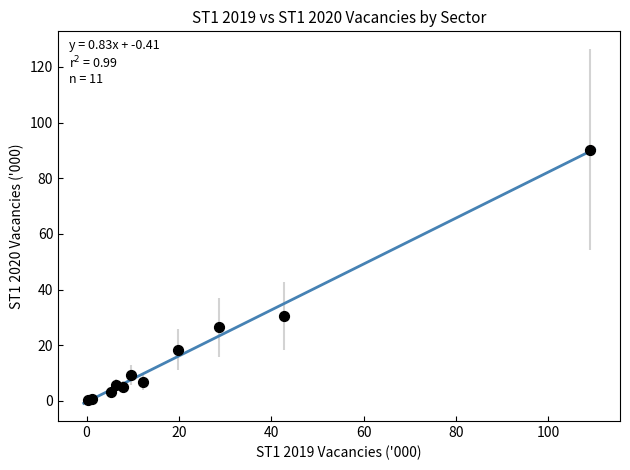

What Y value in the scatter plot is closest to 45?

30.5